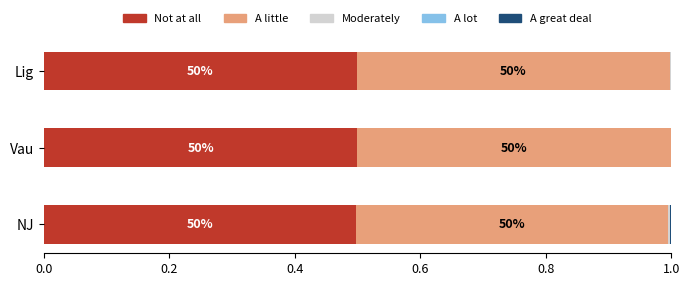

What is the highest value of the Not at all series?

0.5